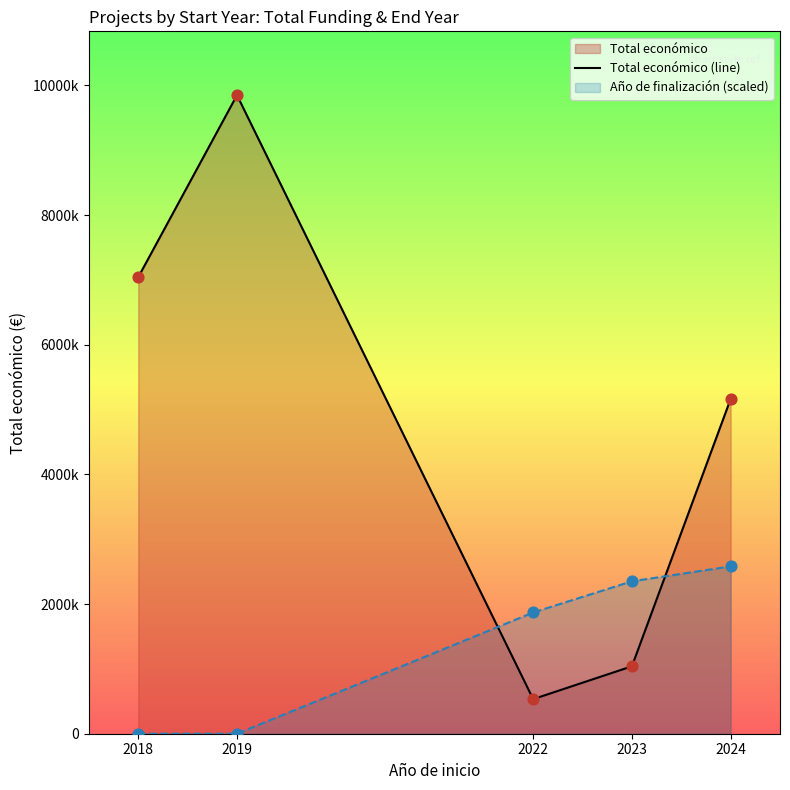

What is the change in value from 2019 to 2024?

-4685724